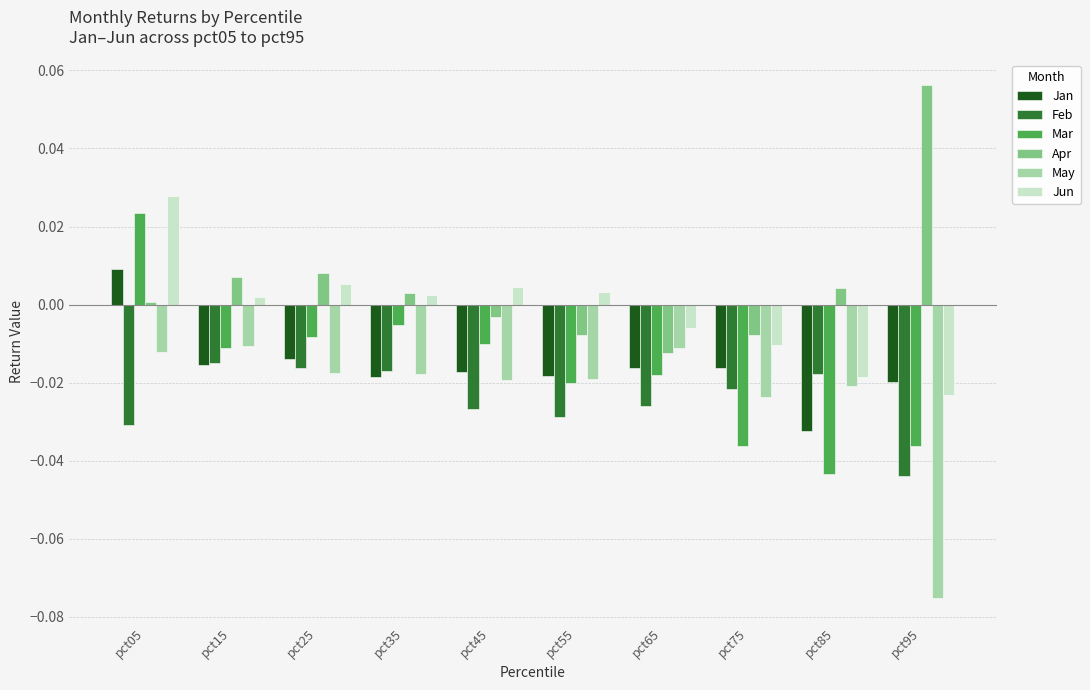

List the series in order of their peak value, highest first.

Apr, Jun, Mar, Jan, May, Feb